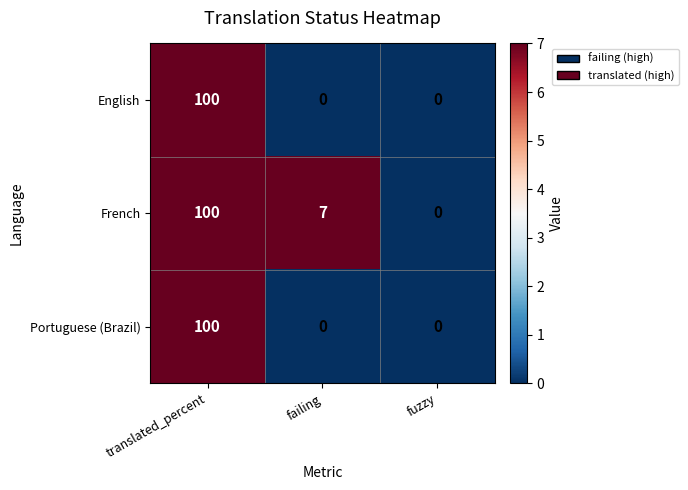

Reading right to left, extract all data points from this chart.

English: 0	0	100
French: 0	7	100
Portuguese (Brazil): 0	0	100